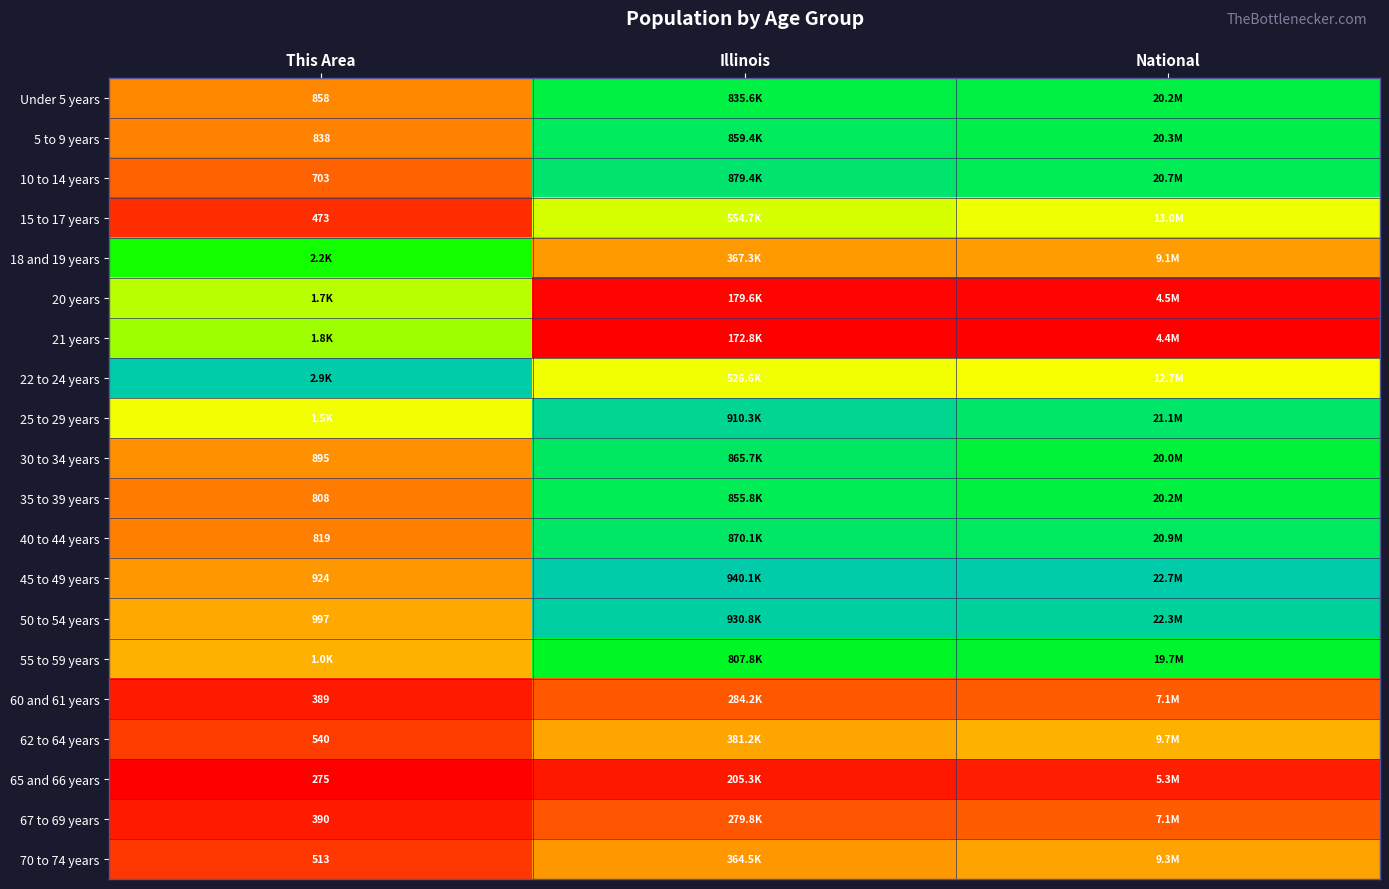

Which has a higher value, Illinois or This Area?

Illinois